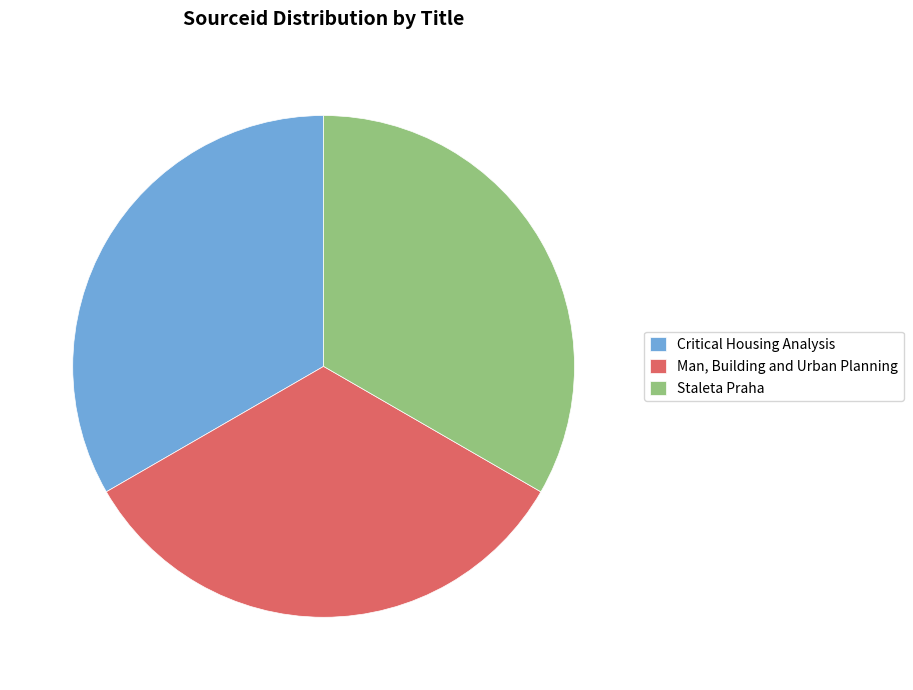

Combined, do Critical Housing Analysis and Staleta Praha account for over 50%?

Yes